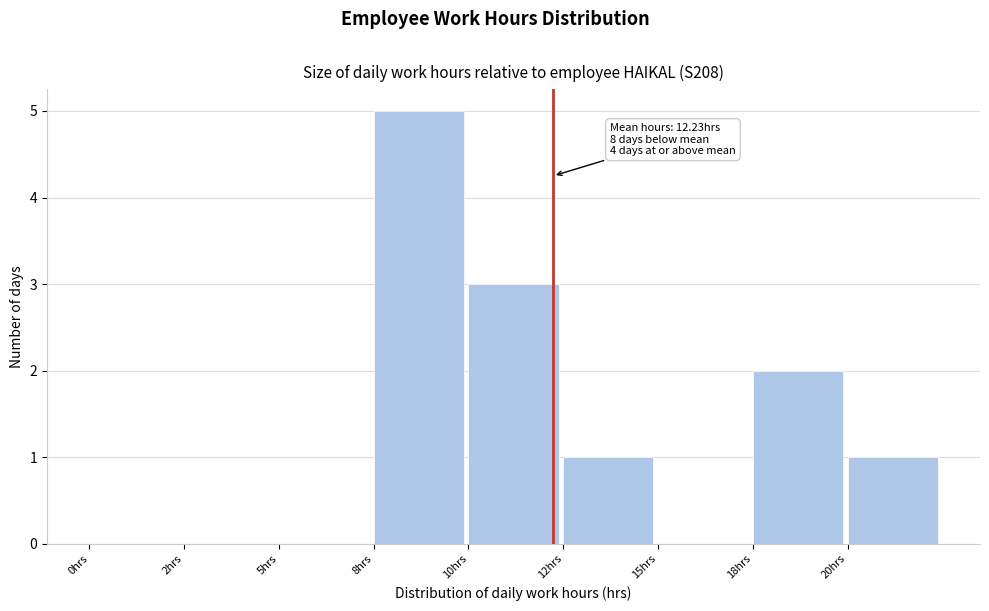

Reading left to right, transcribe all the data shown in this chart.

0hrs=0	2hrs=0	5hrs=0	8hrs=5	10hrs=3	12hrs=1	15hrs=0	18hrs=2	20hrs=1